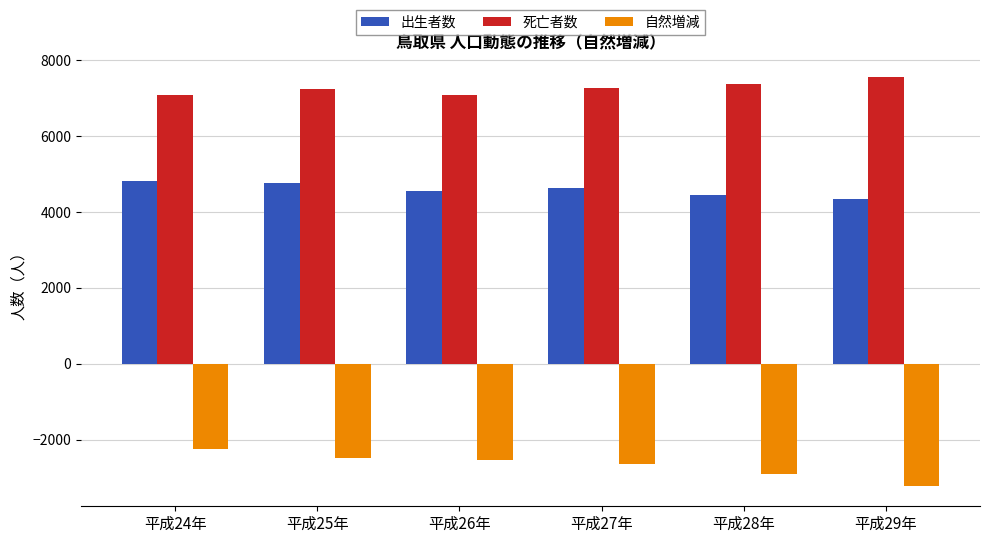

What is the total value across all series at 平成25年?

9504